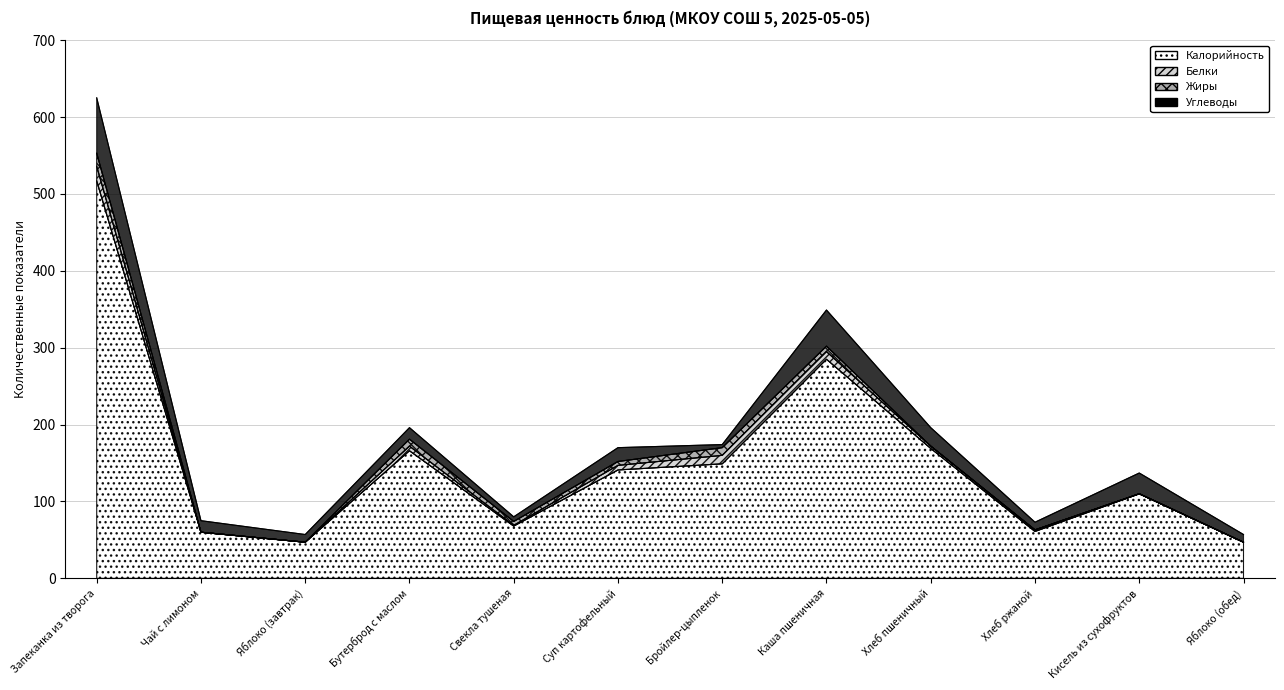

What is the sum of all Калорийность values?

1820